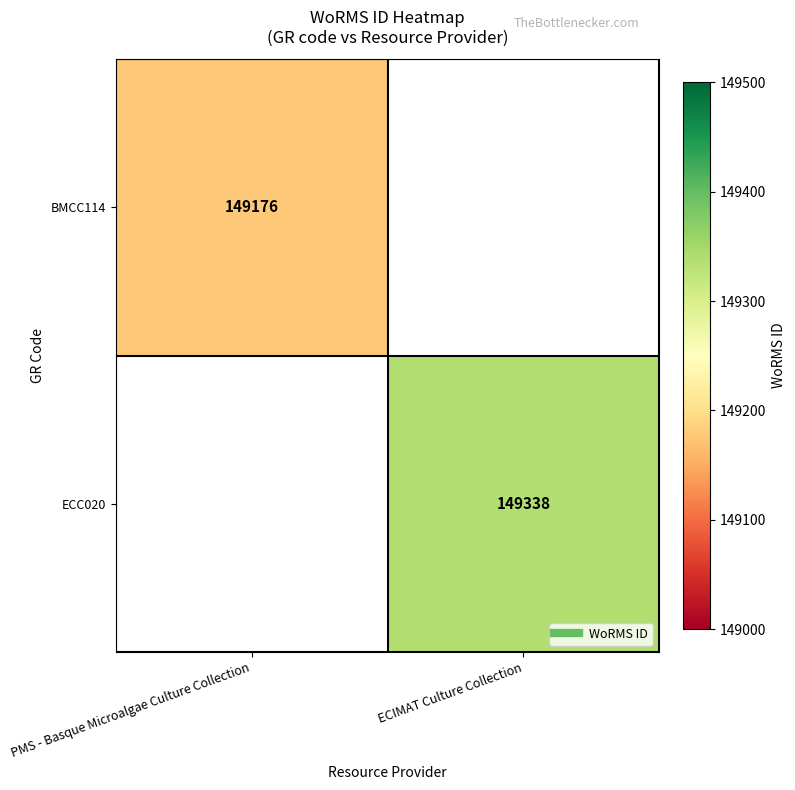

At how many categories does at least one series exceed 149185?

1